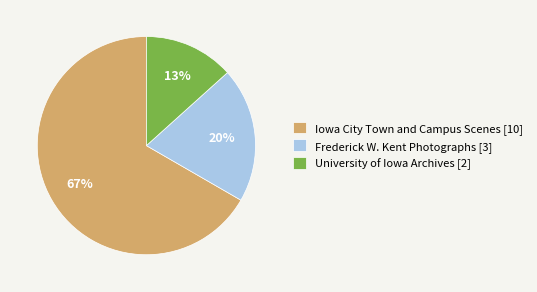

How many segments does this pie chart have?

3